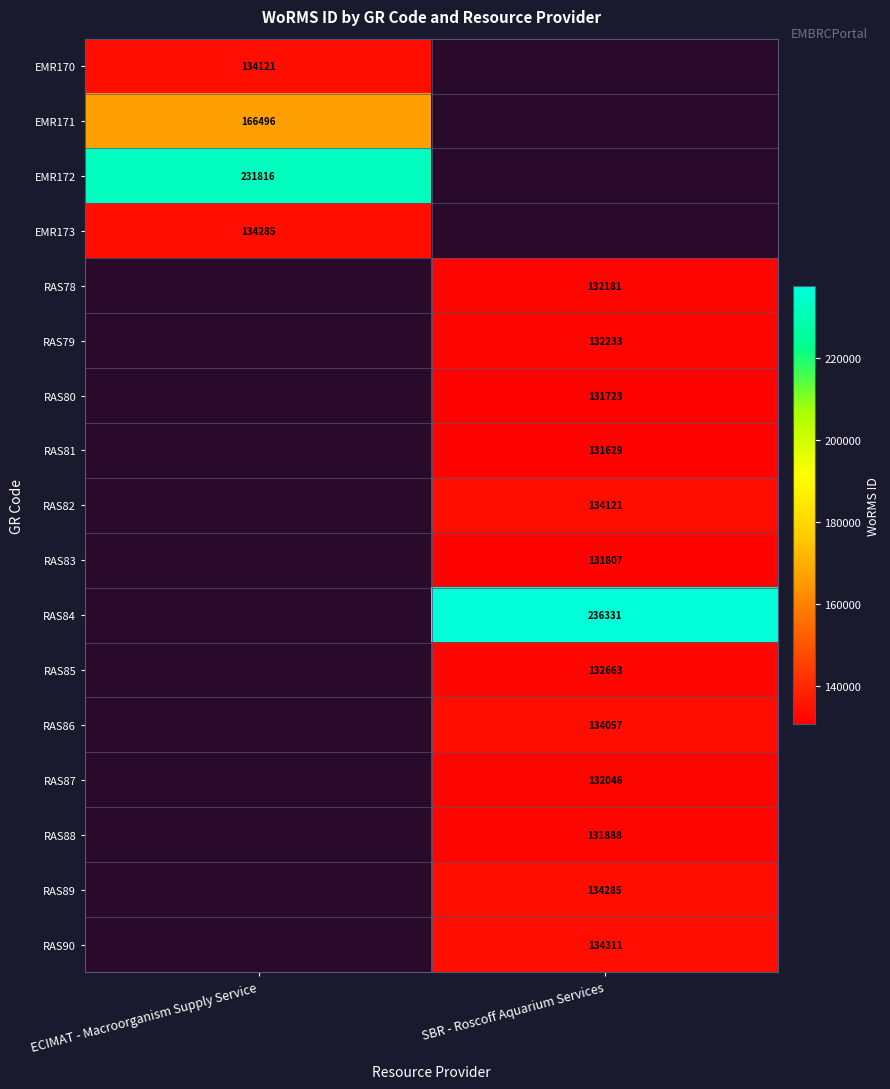

The value of RAS82 at SBR - Roscoff Aquarium Services is 134121. True or false?

True